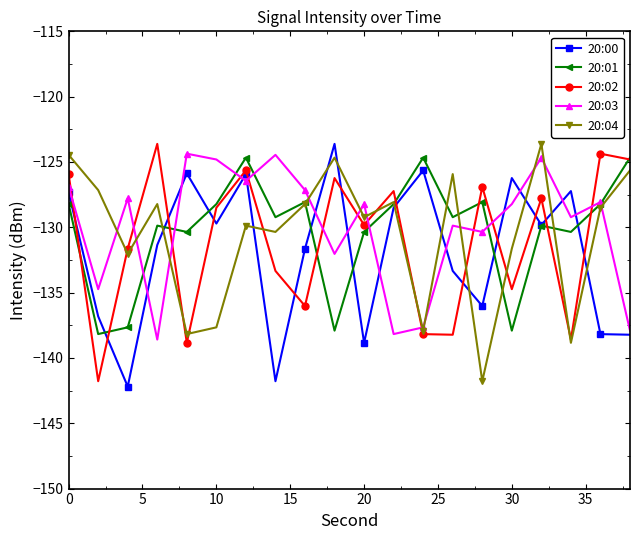

True or false: 20:01 has more than 2 points higher than both neighbors.

True